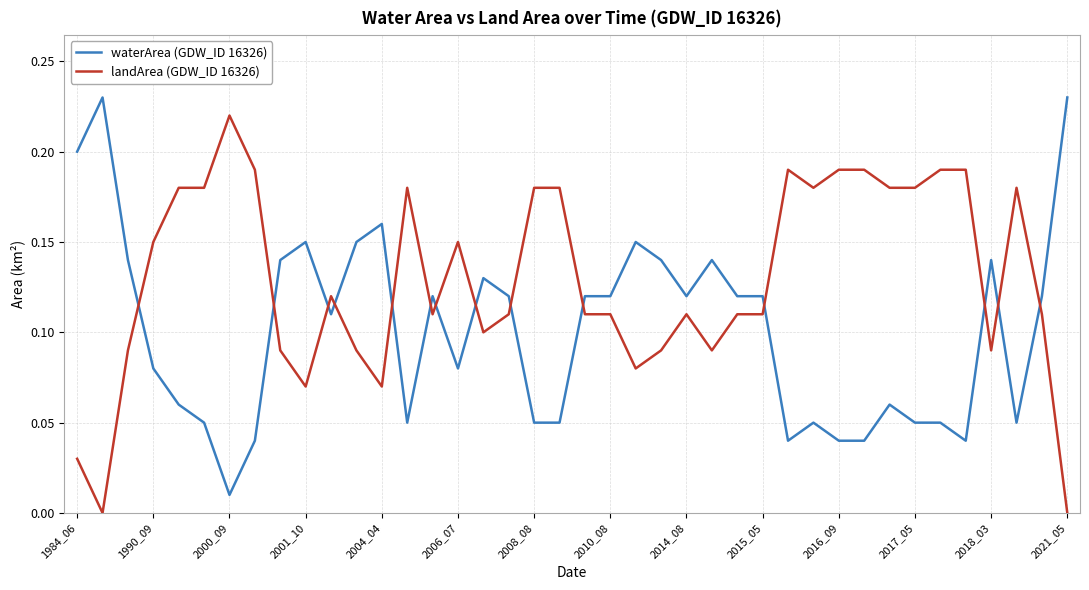

Which series has the largest total across all categories?

landArea (GDW_ID 16326)